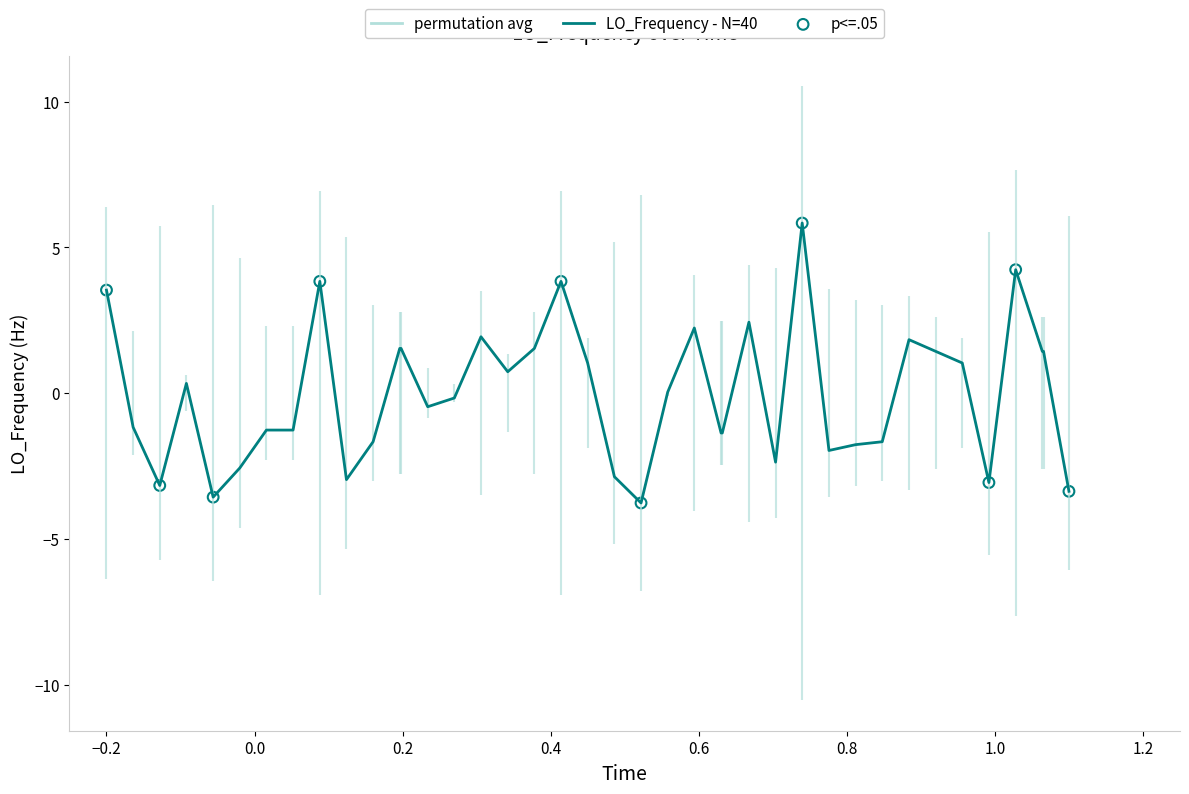

What is the maximum value shown in the chart?

5.8